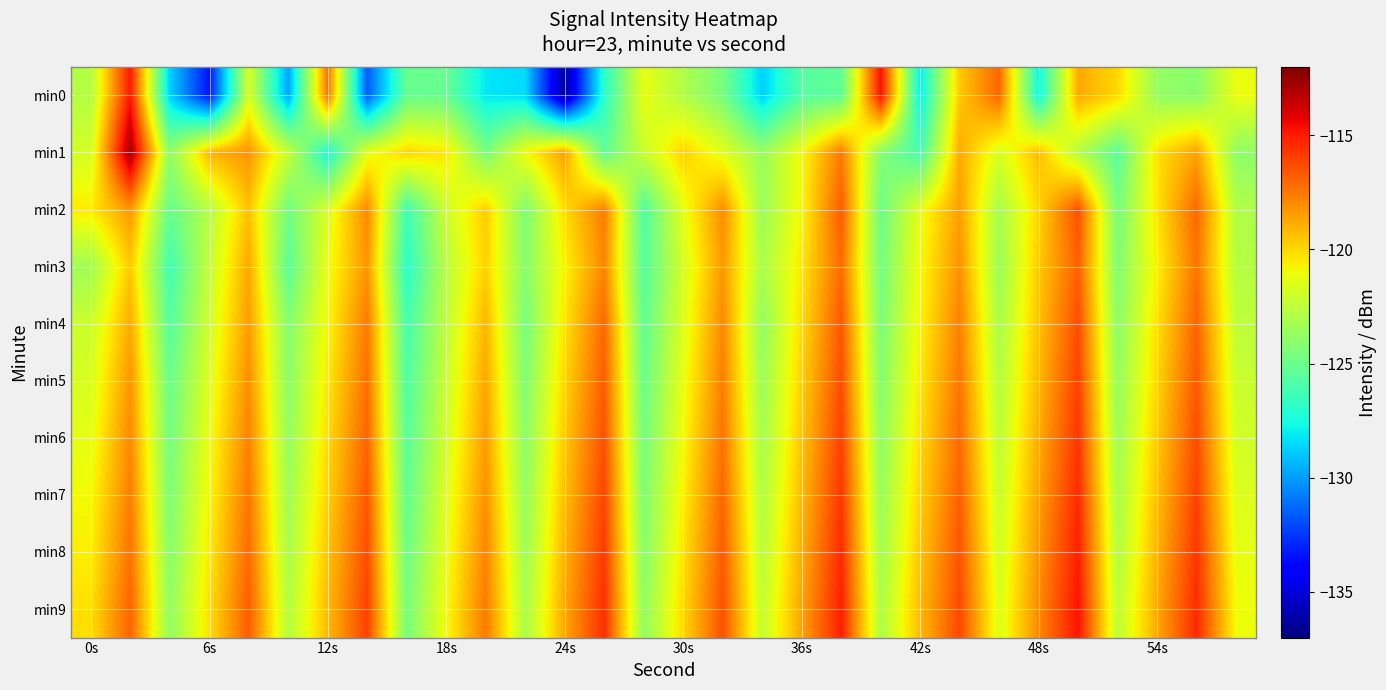

What is the maximum value shown in the chart?

-112.8